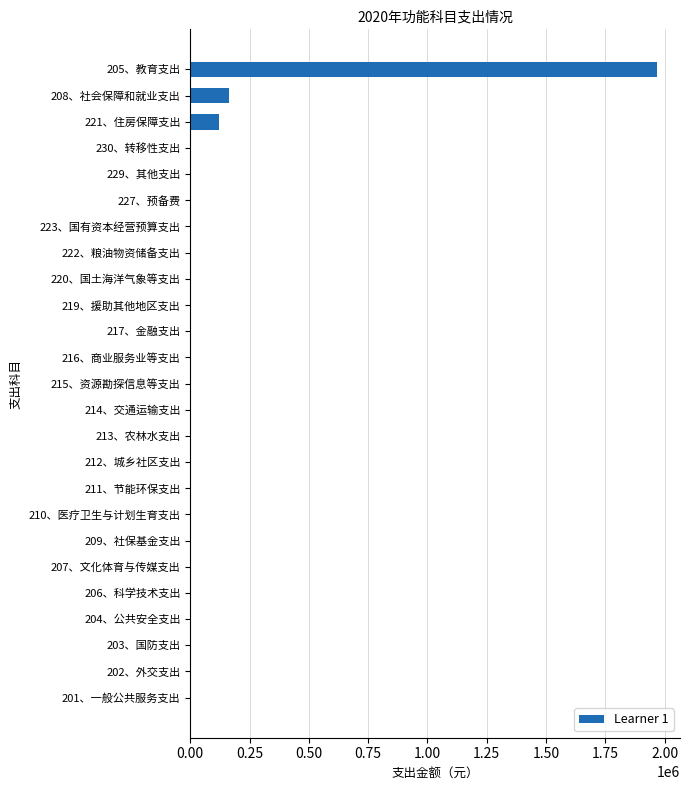

What is the sum of all values?

2253840.5